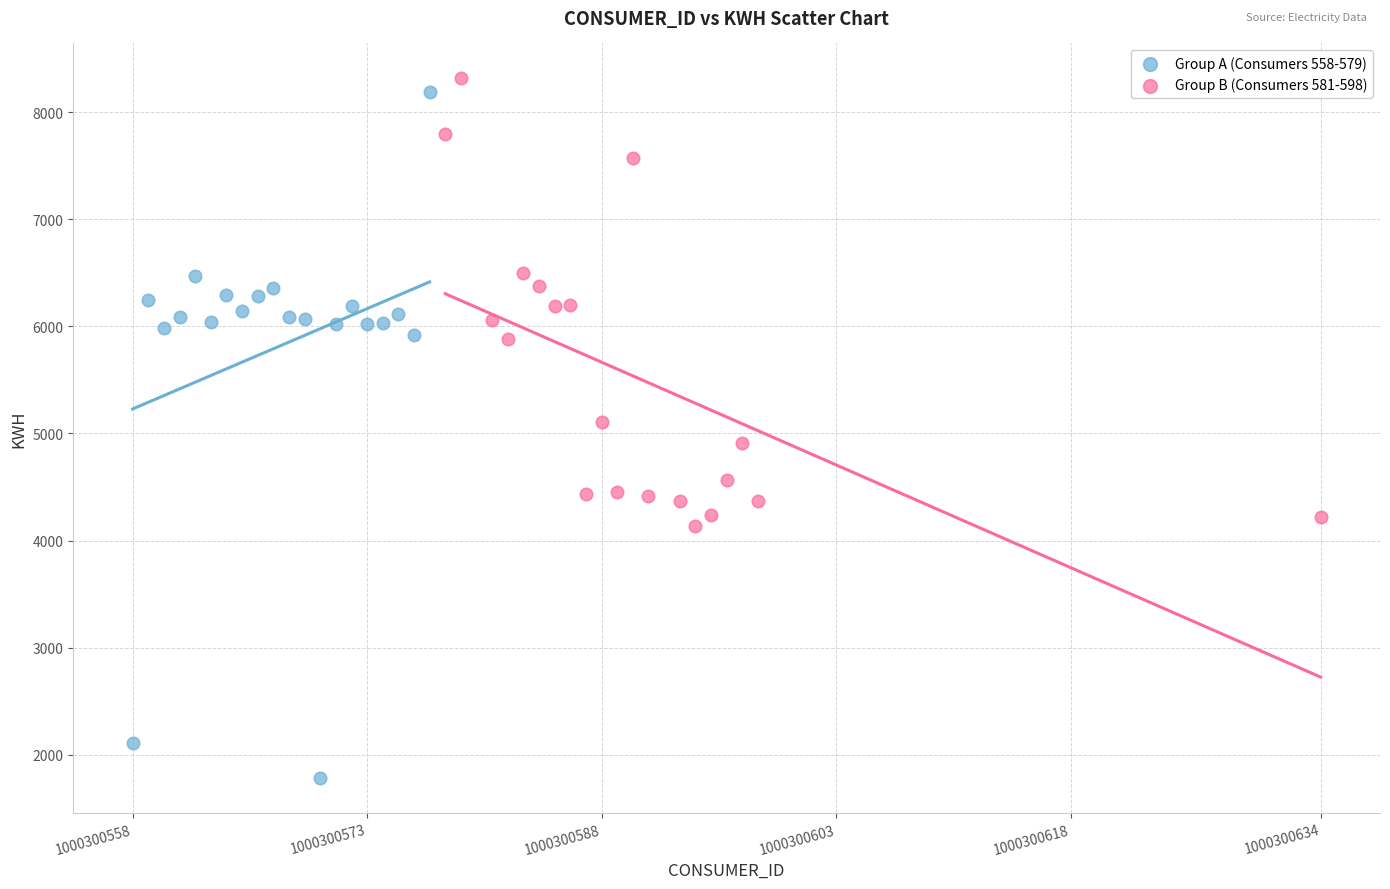

Which series reaches the minimum Y coordinate?

Group A (Consumers 558-579)